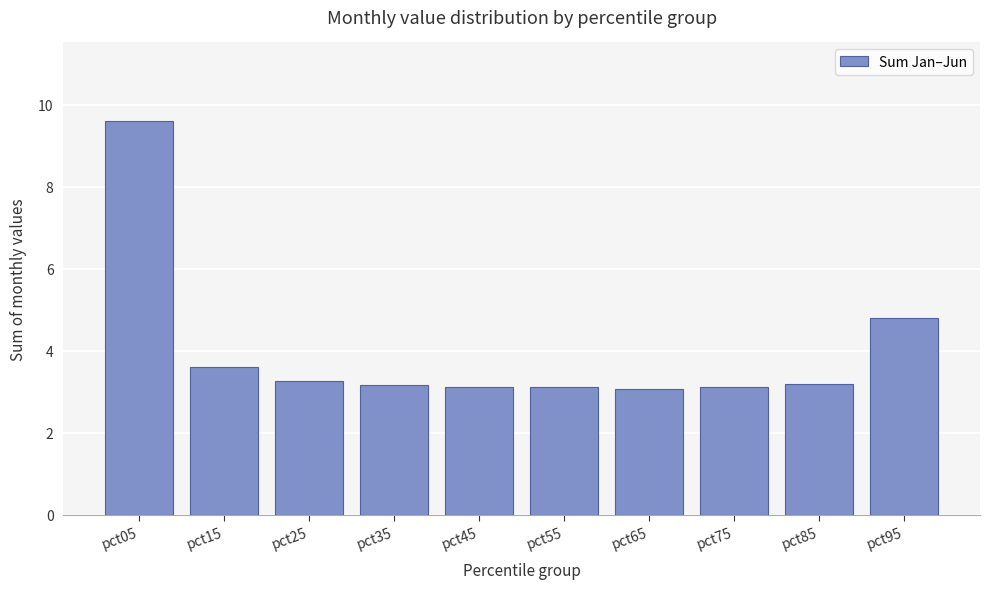

Which category has the highest value across all series?

pct05